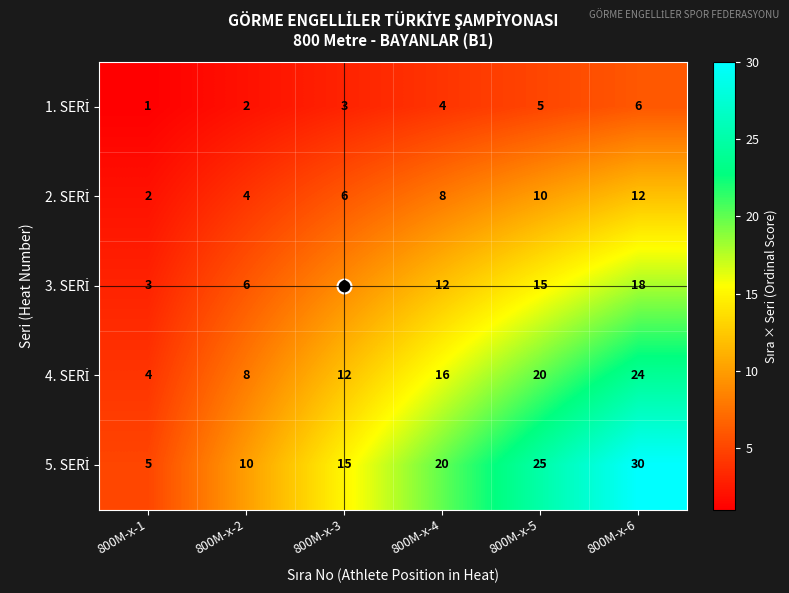

What is the spread (max minus min) of values at 800M-x-4?

16